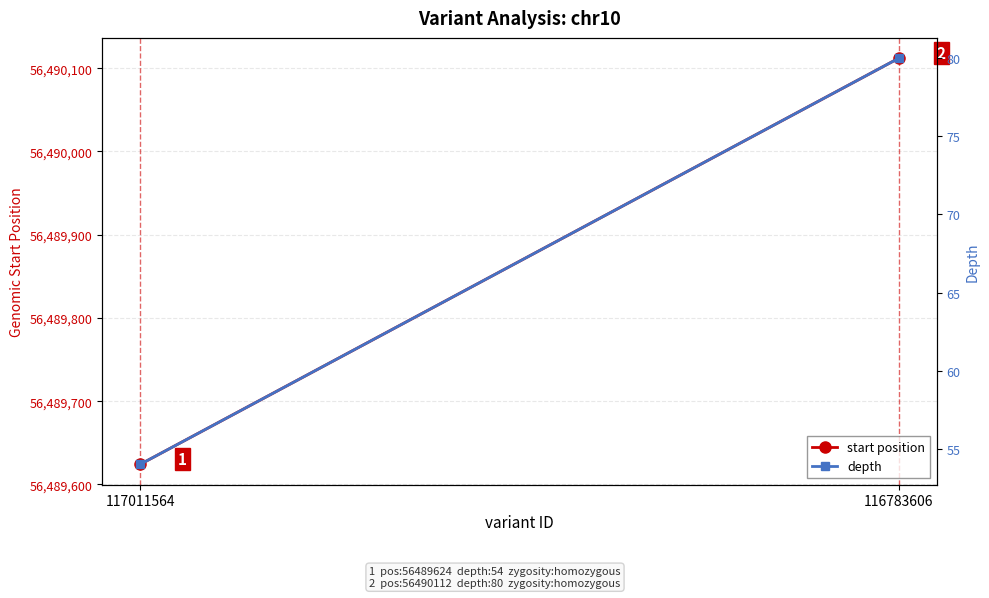

Which series has the widest spread of values?

start position